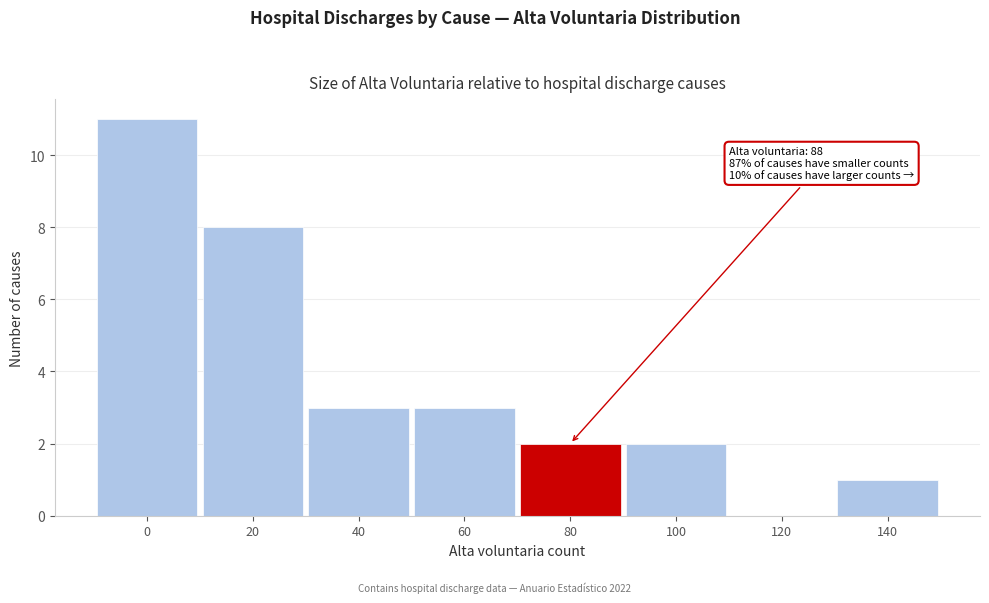

Reading left to right, list all the values displayed in this chart.

0=11	20=8	40=3	60=3	80=2	100=2	120=0	140=1